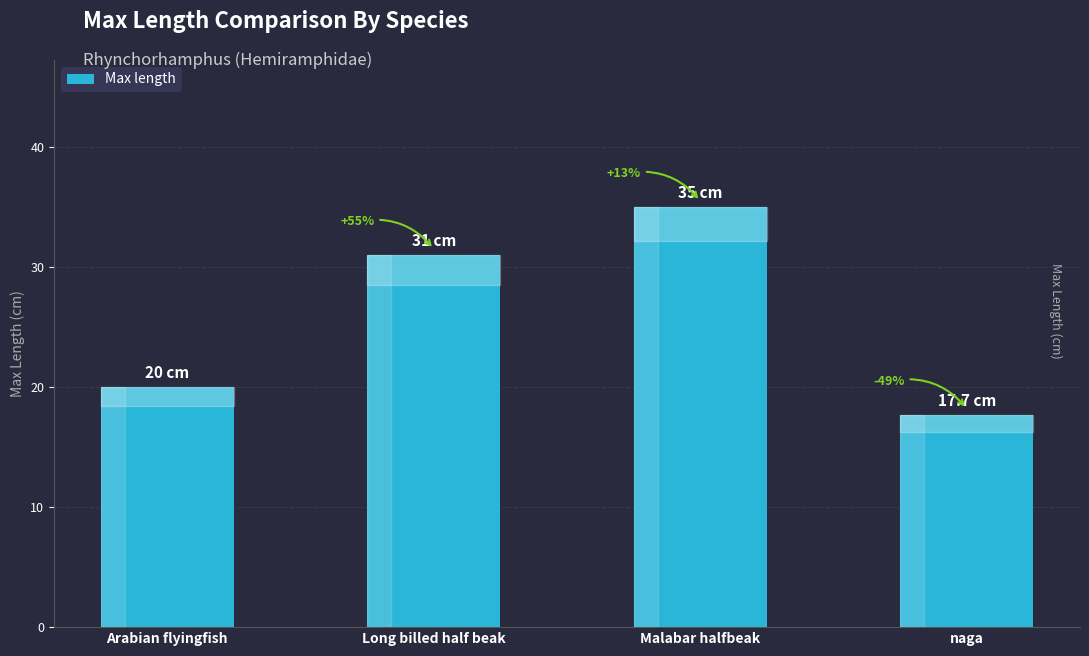

What is the change in value from Malabar halfbeak to naga?

-17.3